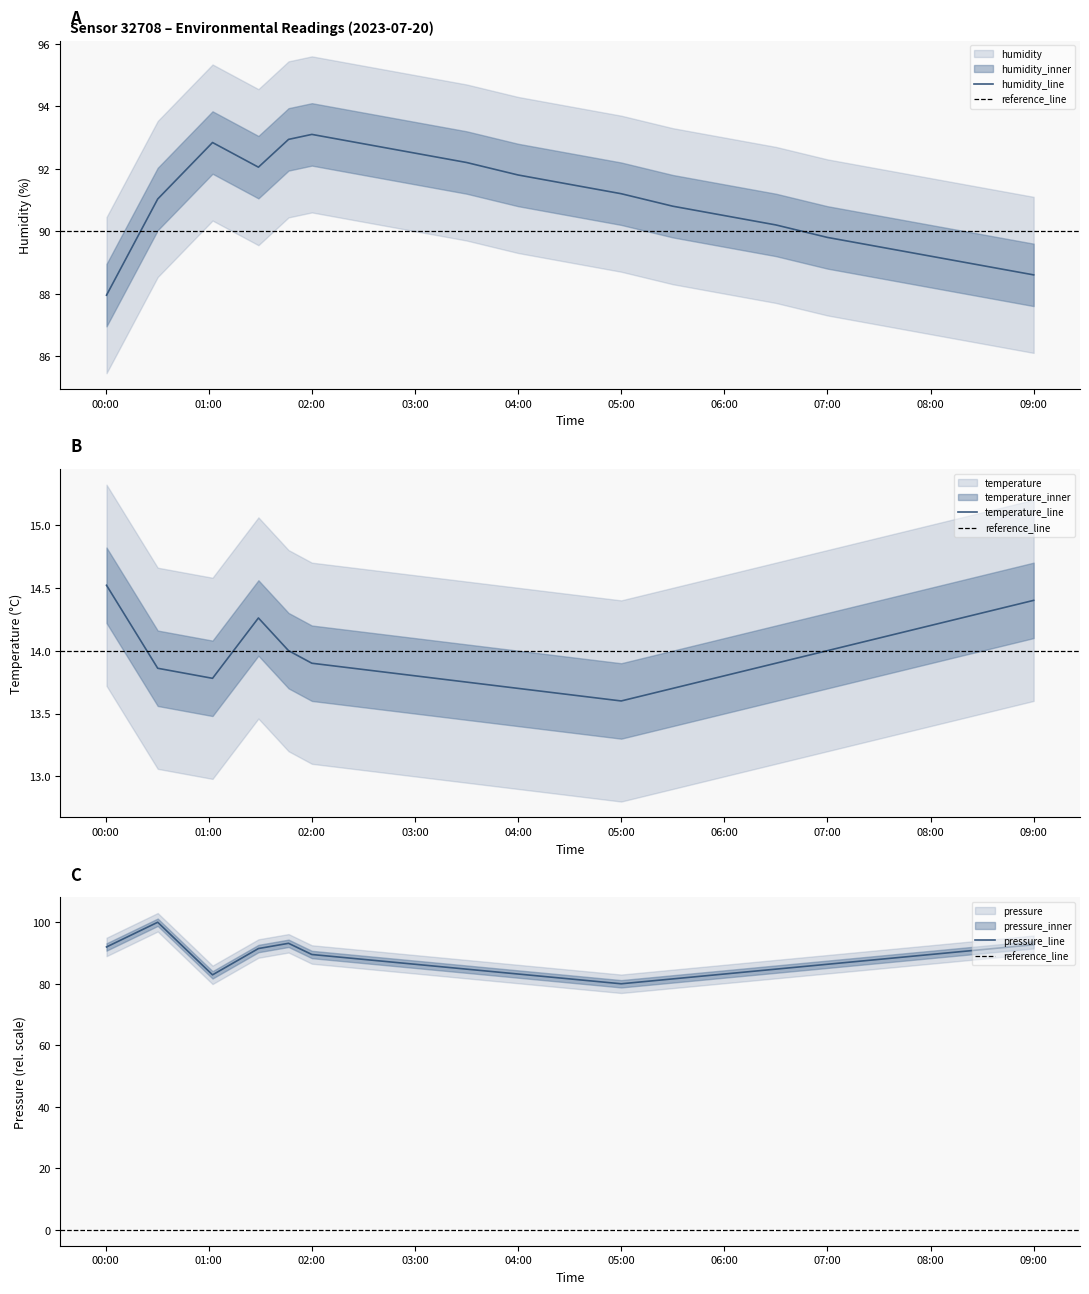

The humidity_line series shows 47.1 at 04:00. True or false?

False